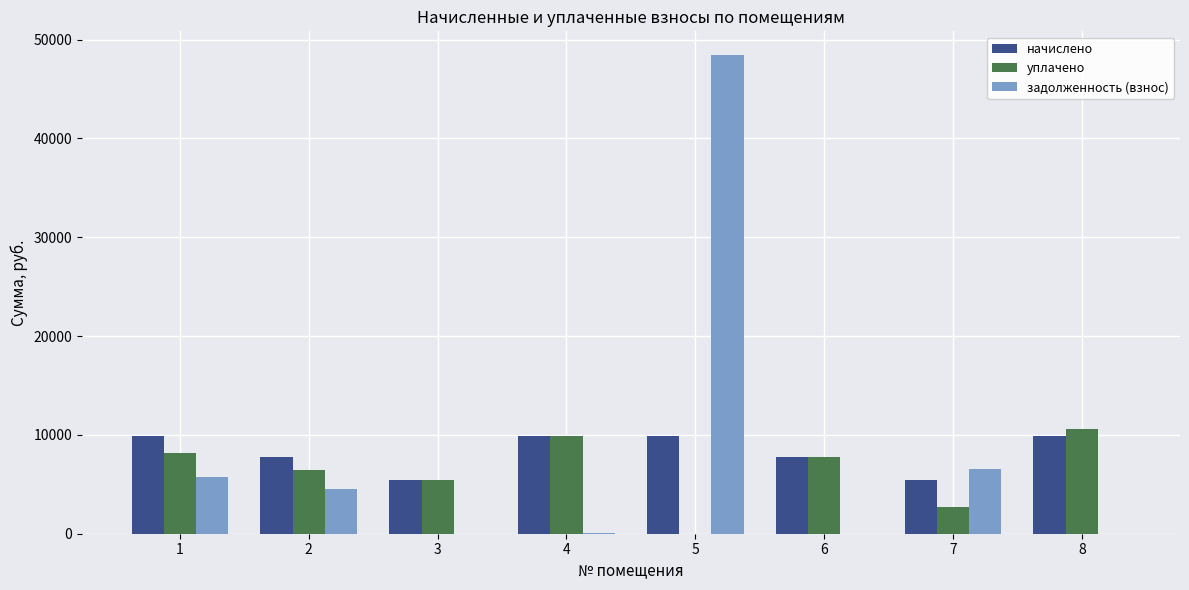

What is the greatest value displayed?

48409.1